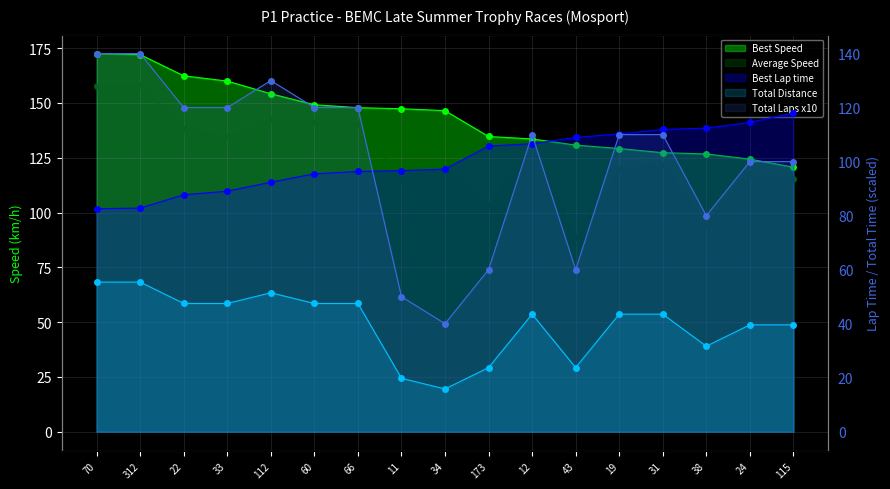

True or false: Total Distance and Total Laps x10 intersect in this chart.

False